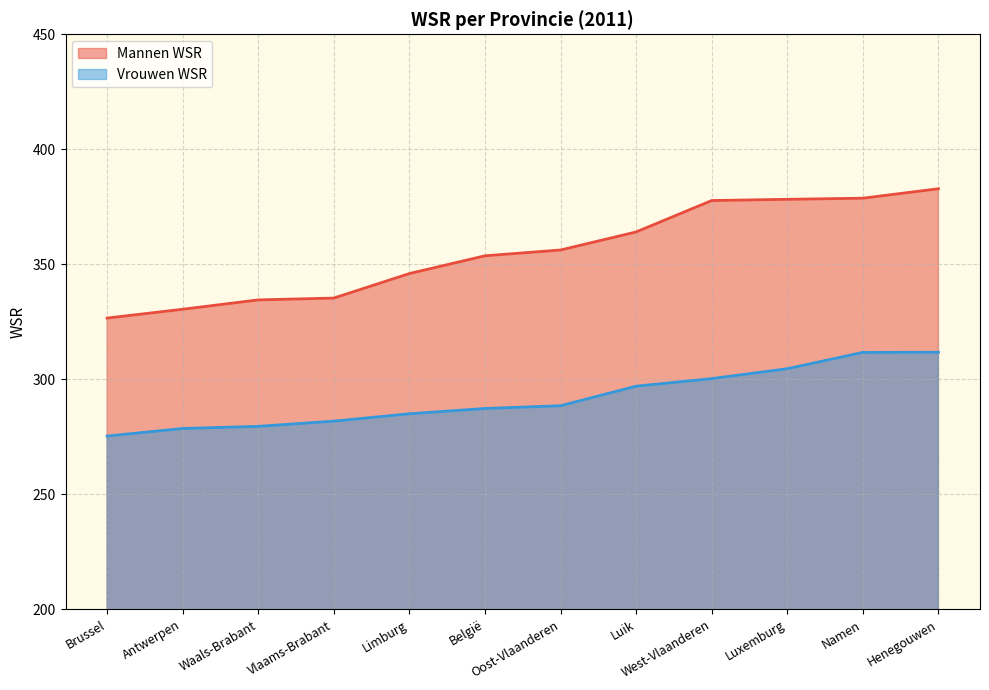

What is the value of the Mannen WSR point at the 4th from the left?

335.3